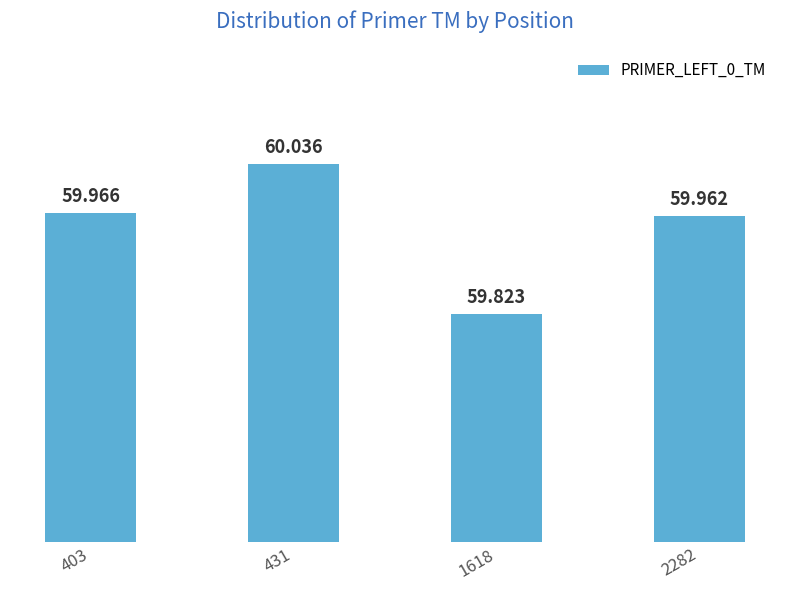

Rank the categories by value from highest to lowest.

431, 403, 2282, 1618